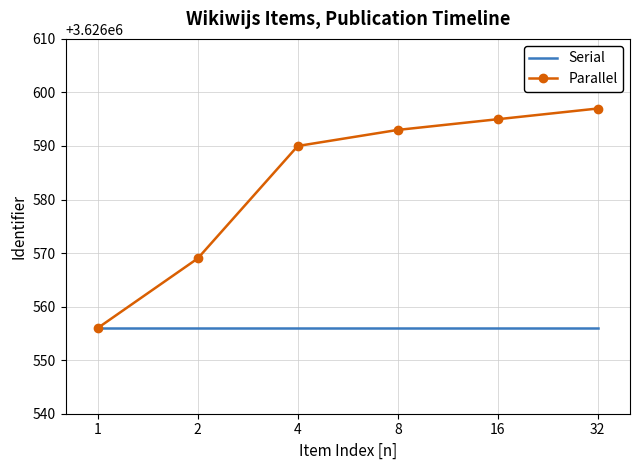

Which series has the largest range (max minus min)?

Parallel